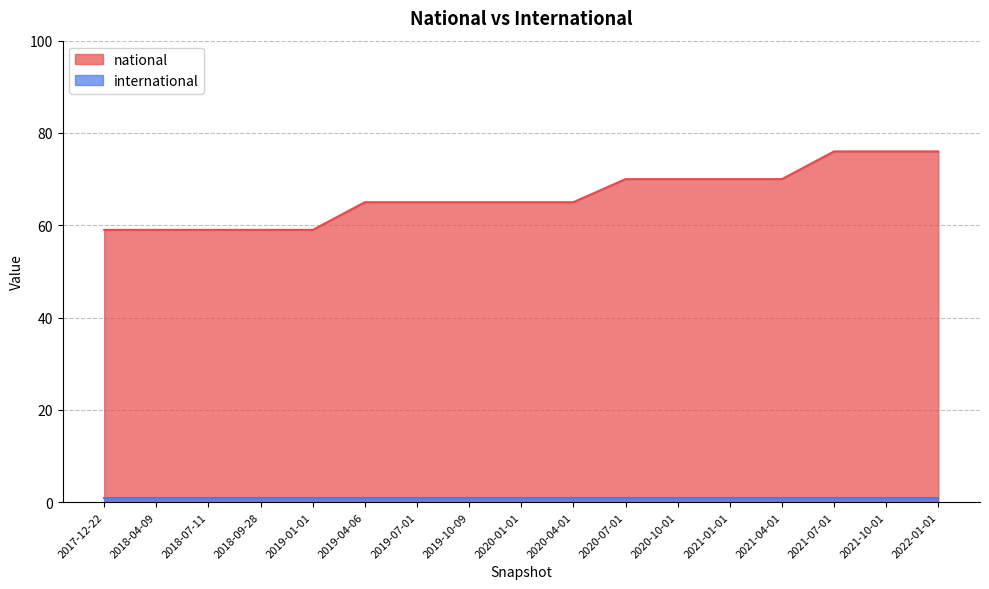

Approximately how many times larger is the value at 2020-01-01 compared to 2021-01-01?

0.9